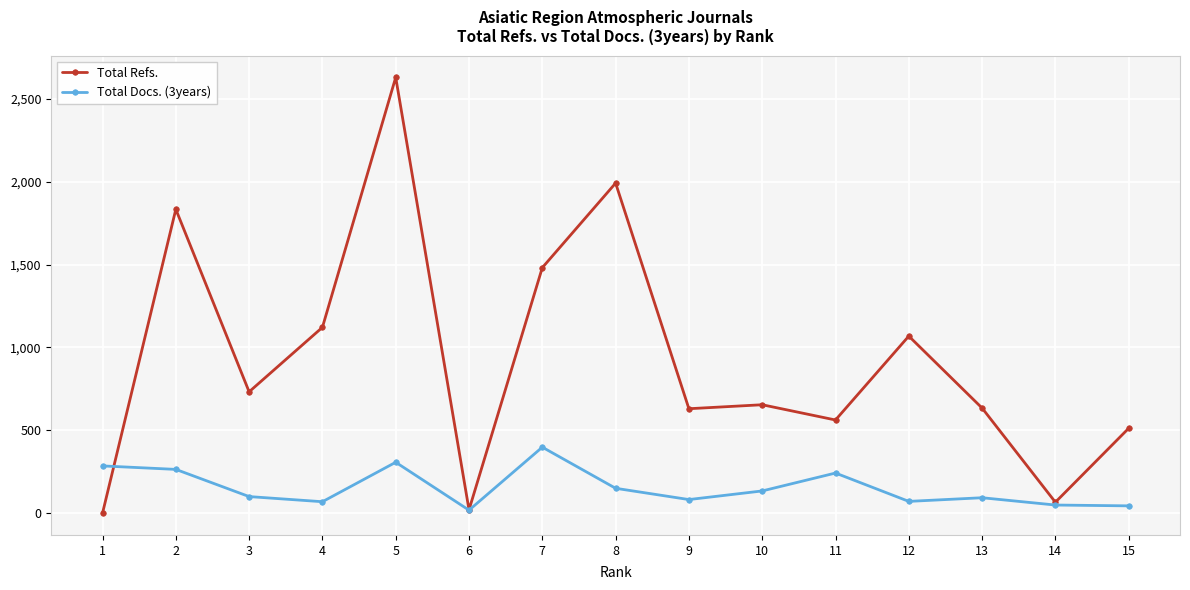

At which label does Total Refs. first exceed 654?

2